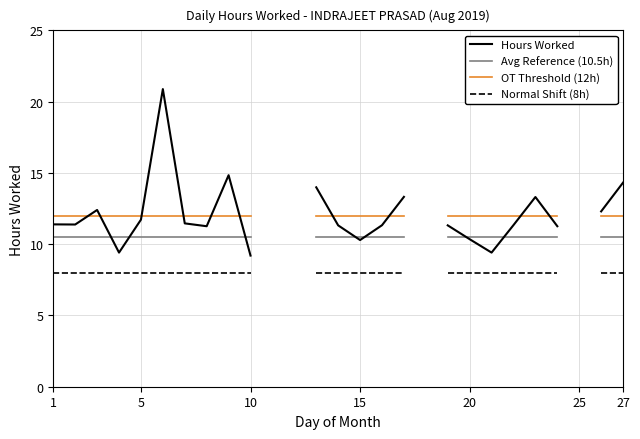

True or false: OT Threshold (12h) and Avg Reference (10.5h) cross at least once.

False